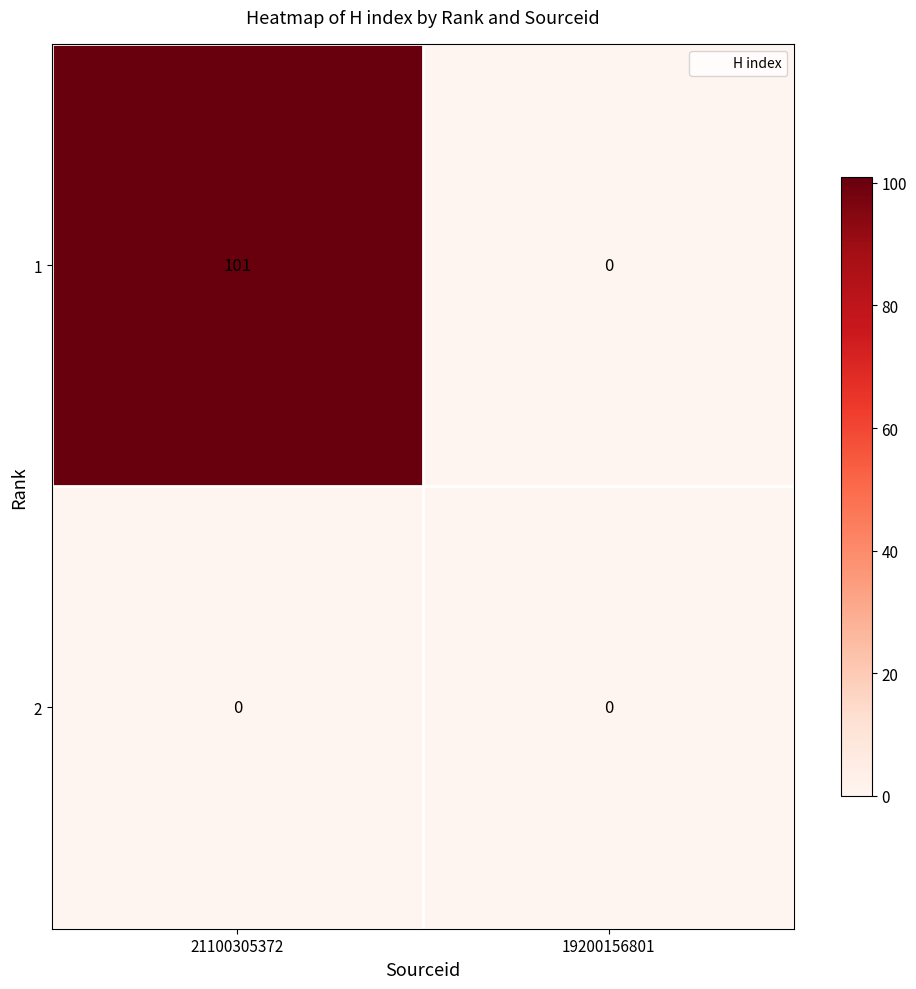

What is the maximum value shown in the chart?

101